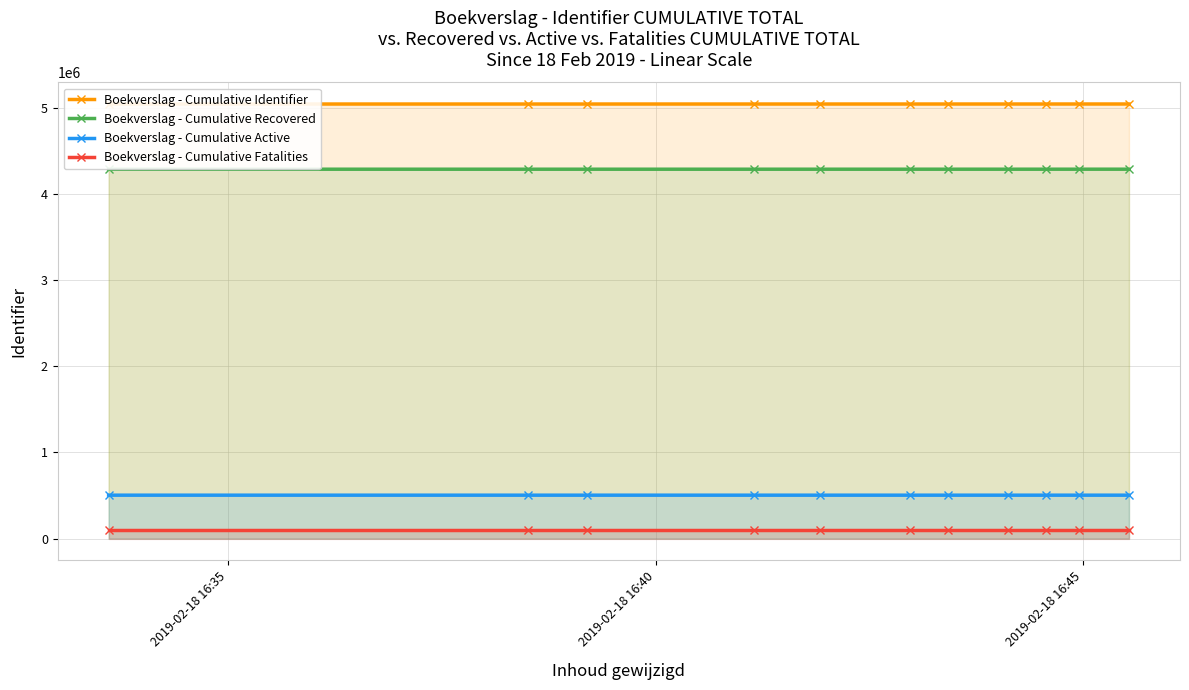

True or false: Boekverslag - Cumulative Fatalities and Boekverslag - Cumulative Active cross at least once.

False